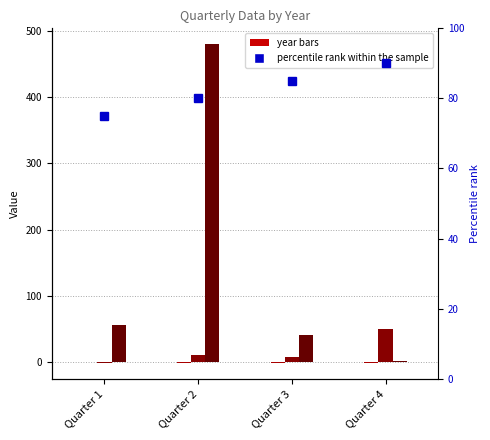

What is the sum of the values at Quarter 4 and Quarter 2?

170